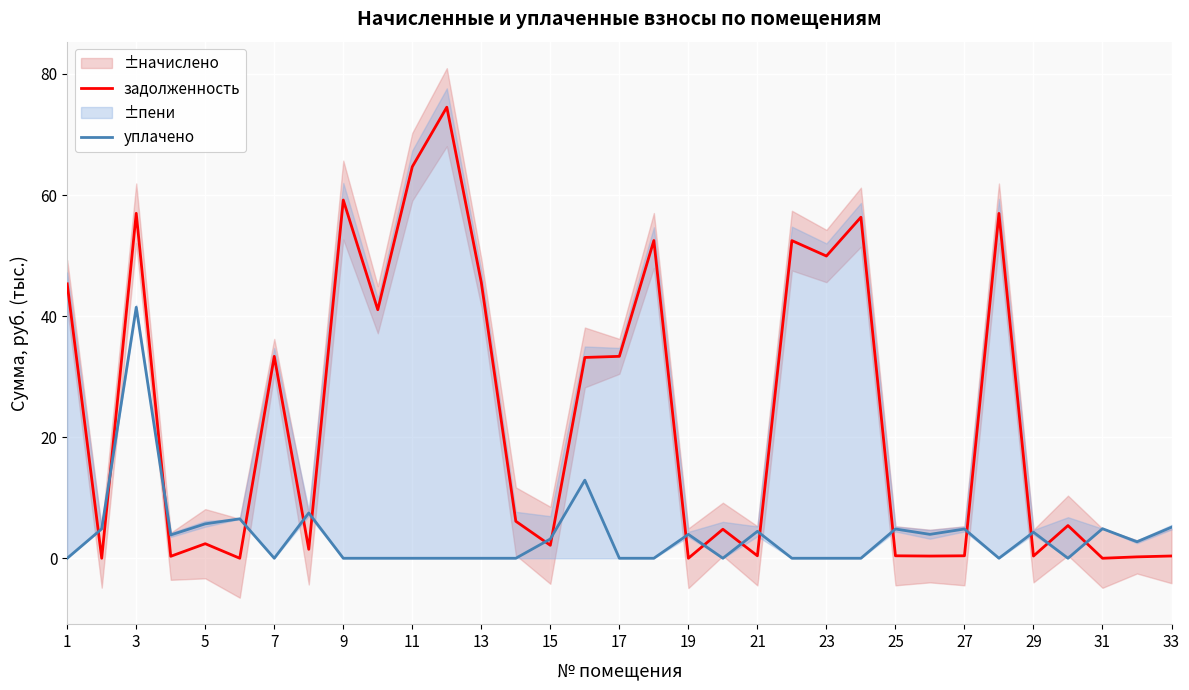

How many values in задолженность are above zero?

29